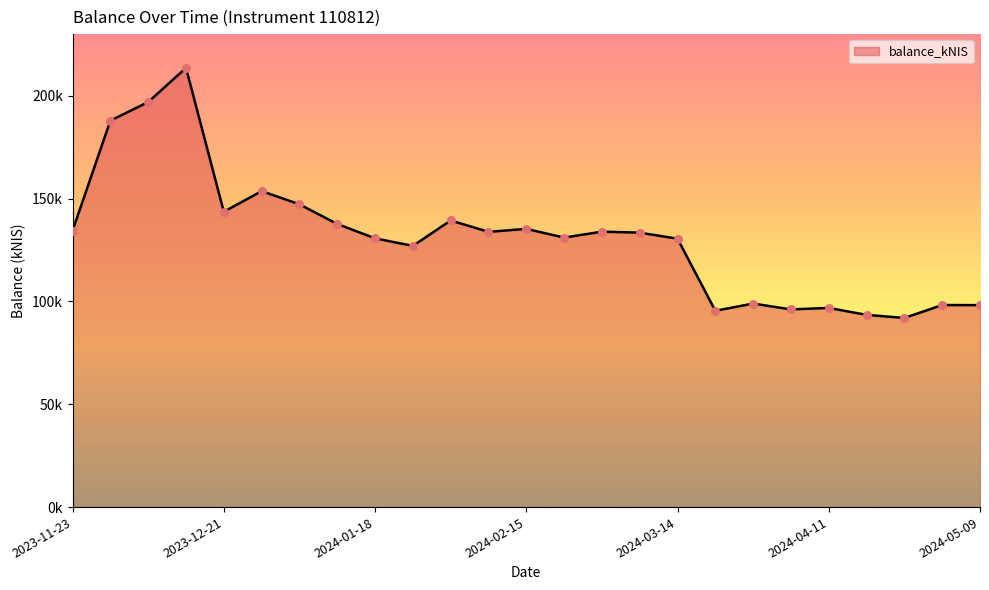

Does the chart have visible grid lines?

No